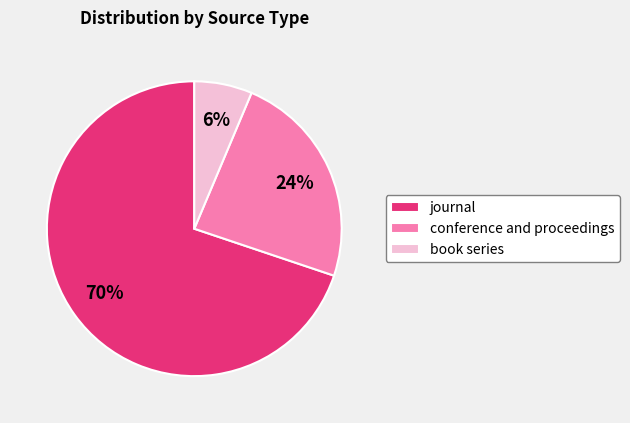

Count the number of slices in the pie.

3